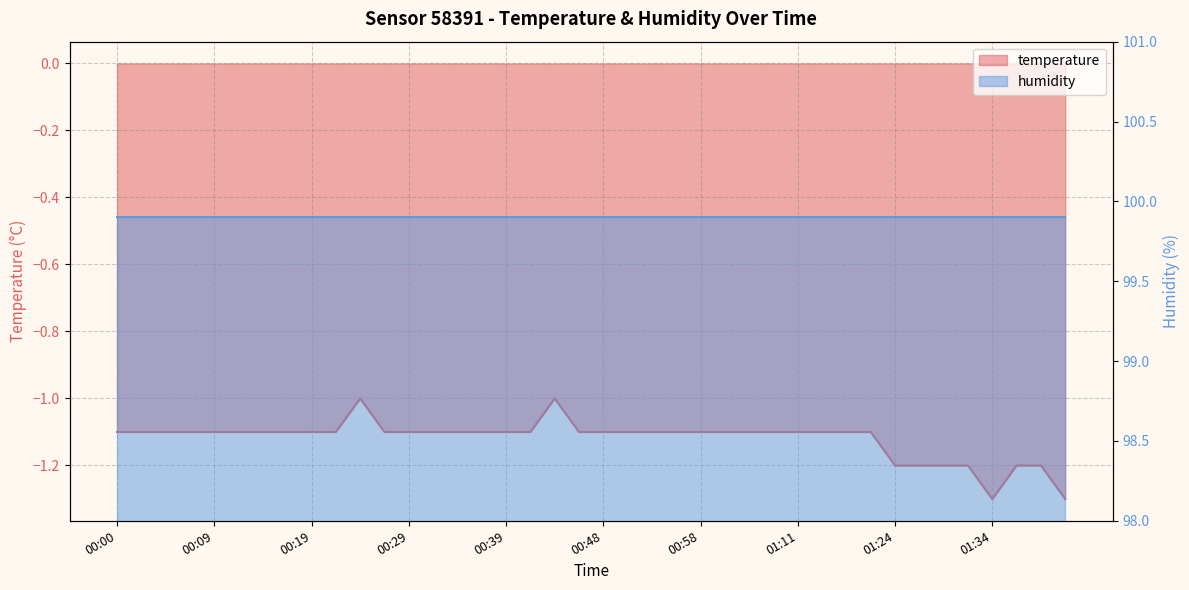

What is the maximum value shown in the chart?

-1.0